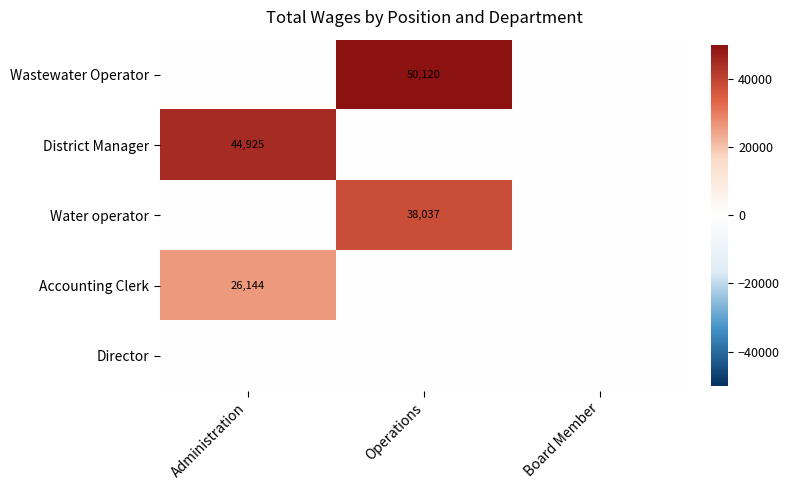

What is the maximum value for Water operator?

38037